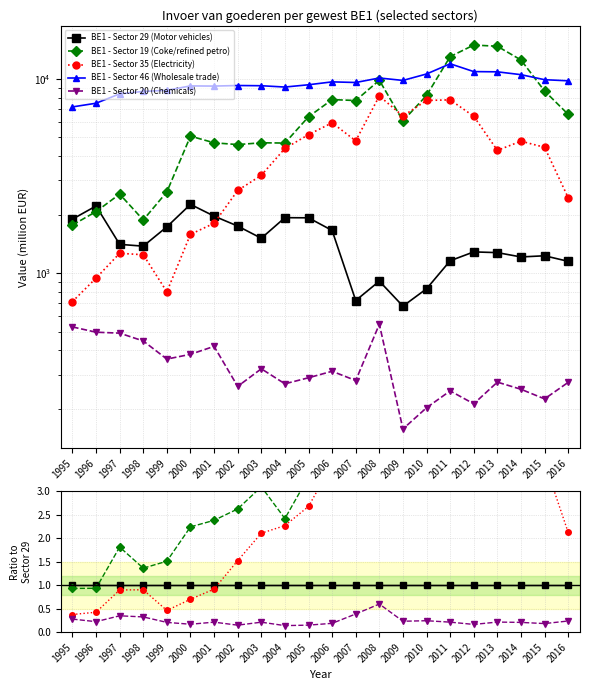

Is the value of BE1 - Sector 19 (Coke/refined petro) at 2000 greater than the value of BE1 - Sector 29 (Motor vehicles) at 1997?

Yes